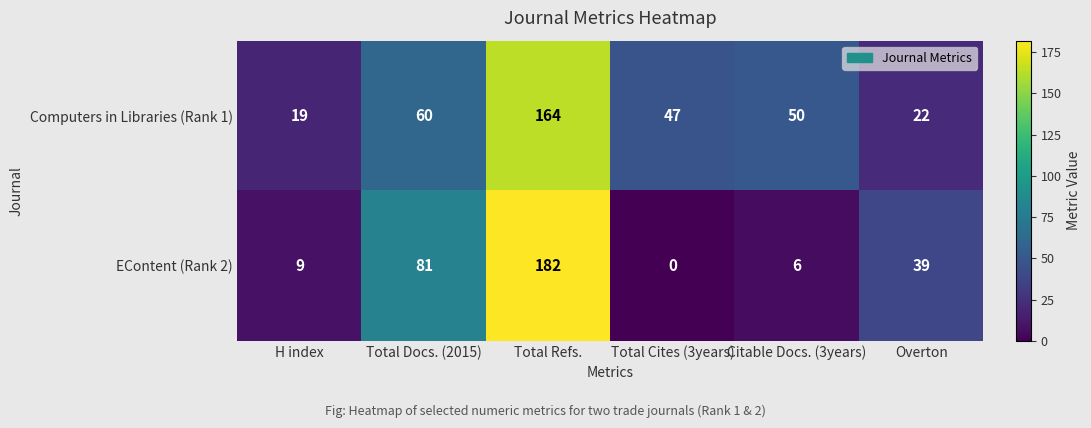

True or false: Computers in Libraries (Rank 1) has a value of 80 at Total Docs. (2015).

False